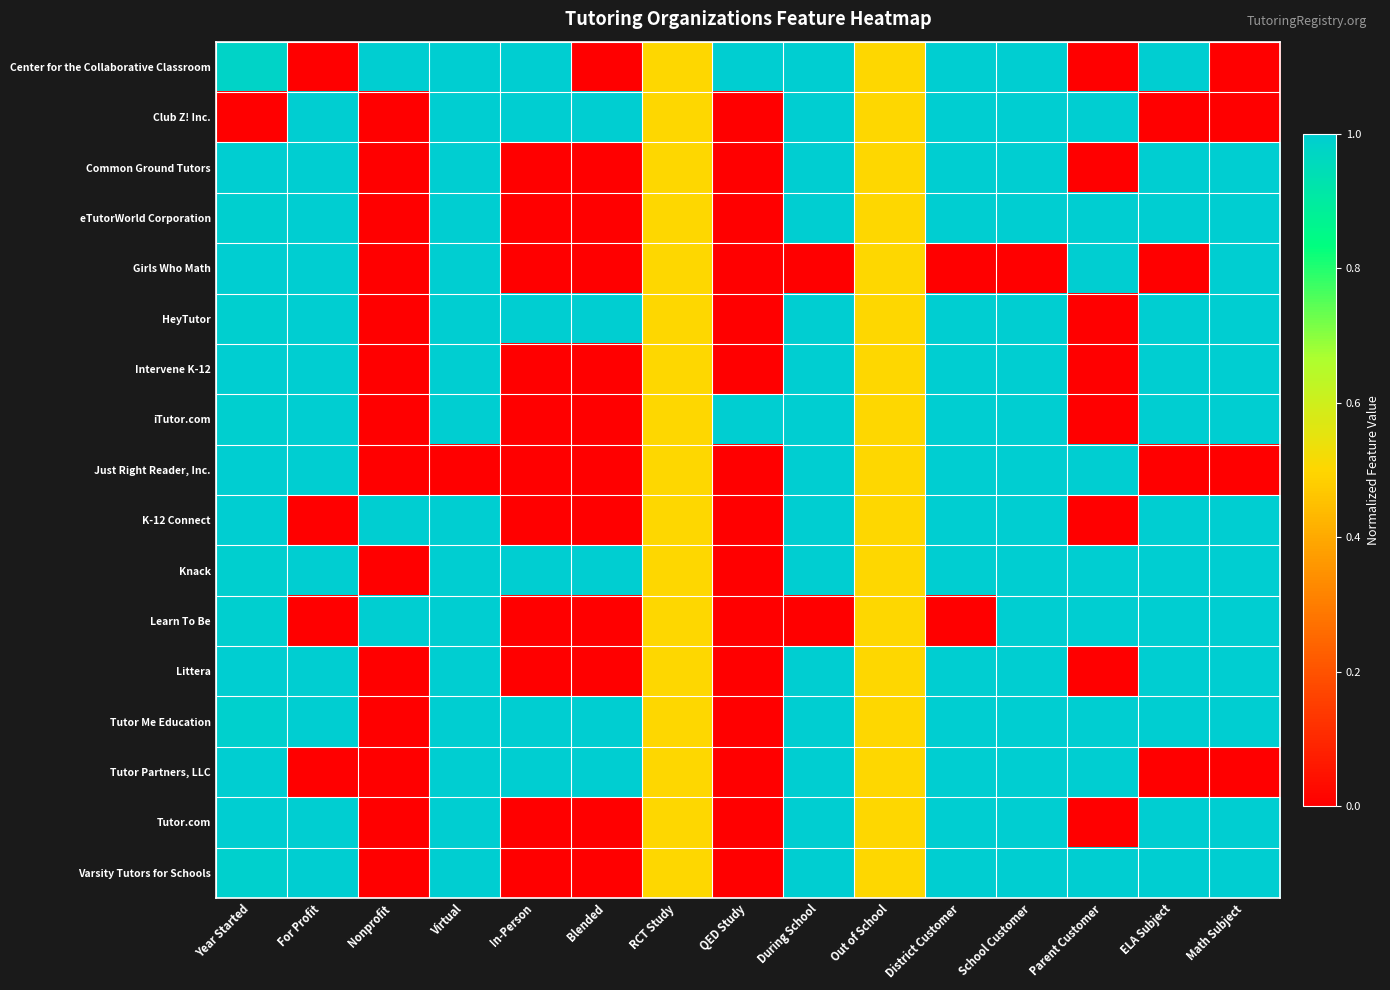

At which category does the chart reach its peak across all series?

Nonprofit